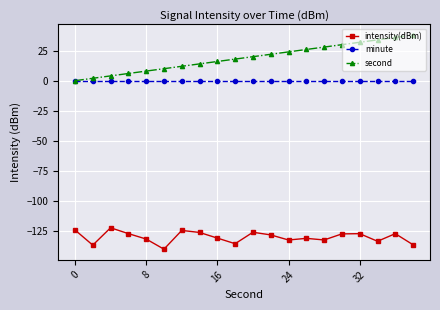

What is the sum of all intensity(dBm) values?

-2605.7